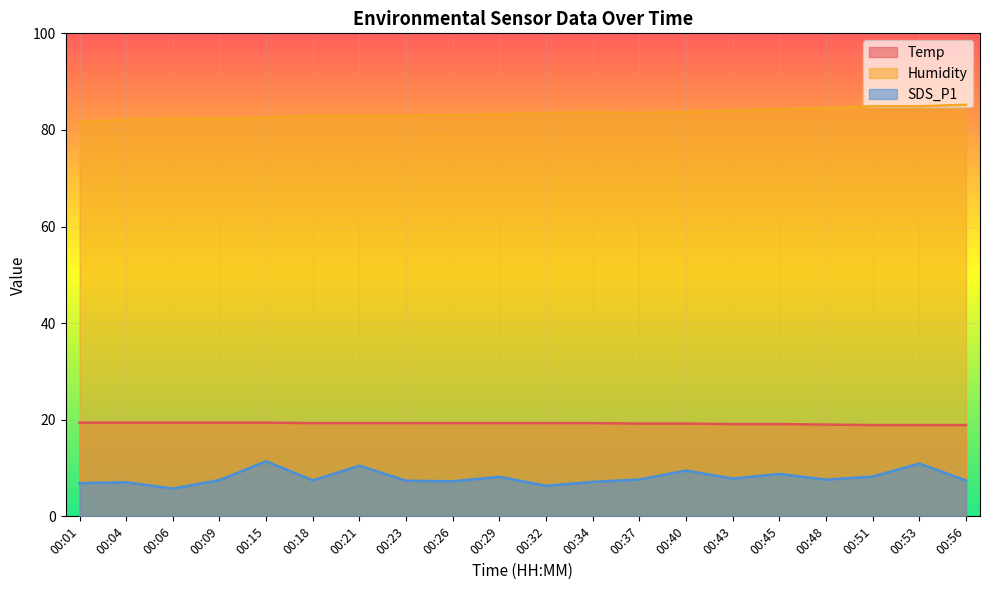

True or false: SDS_P1 has more than 0 interior local peaks.

True